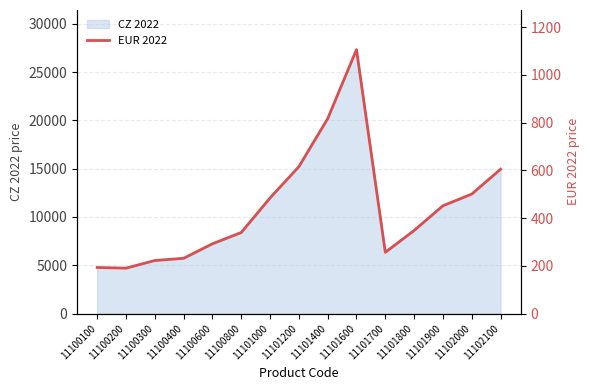

Reading left to right, list all the values displayed in this chart.

193.1	190.3	222.3	231.6	292.3	339.7	484.6	615.8	817.0	1106.5	256.7	348.2	451.8	500.8	604.9